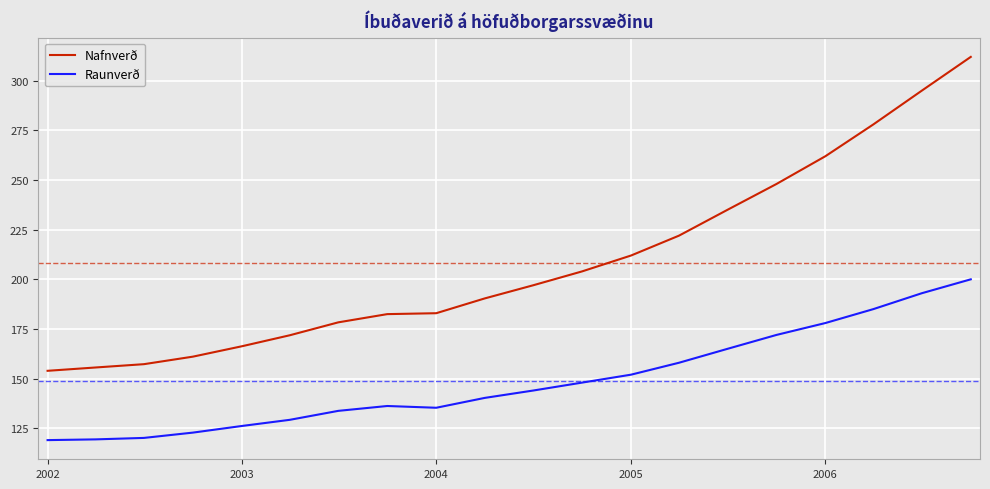

Which series has the largest total across all categories?

Nafnverð